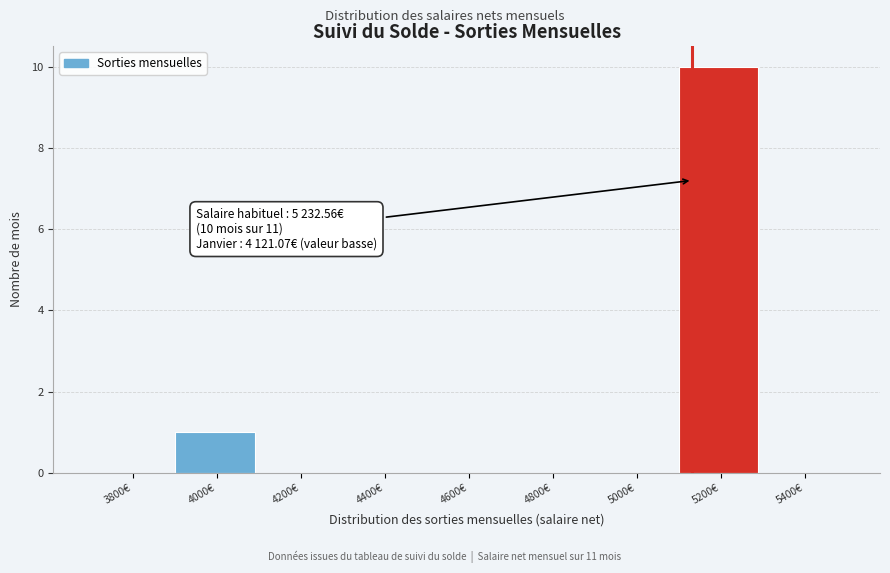

Reading left to right, transcribe all the data shown in this chart.

3800€=0	4000€=1	4200€=0	4400€=0	4600€=0	4800€=0	5000€=0	5200€=10	5400€=0